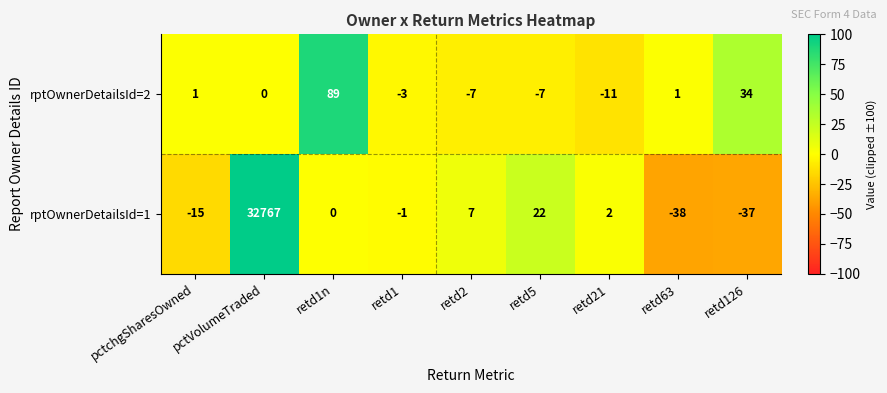

Which series has the largest total across all categories?

rptOwnerDetailsId=1